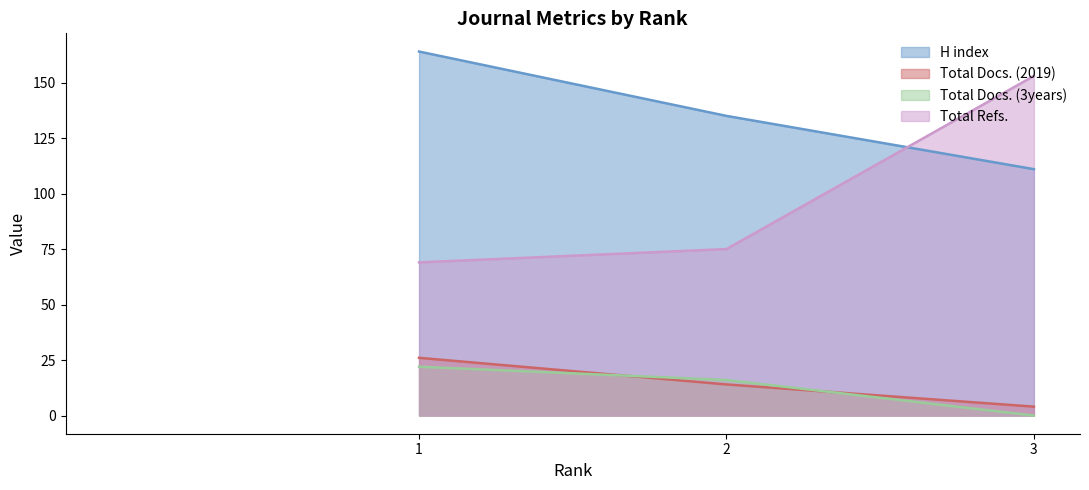

What is the difference between the highest and lowest values at 3?

153